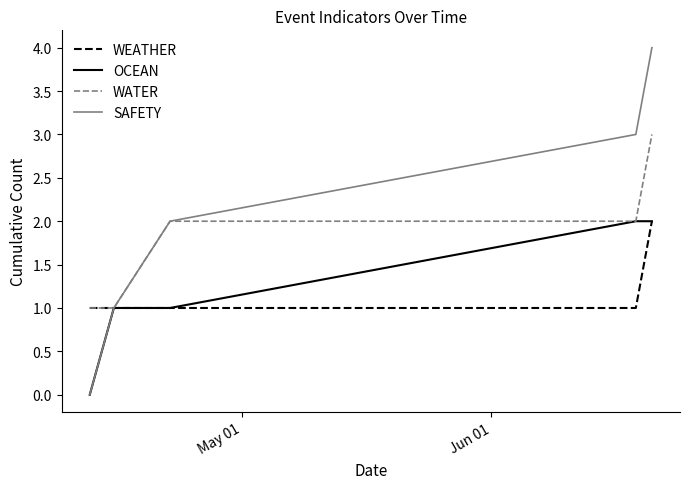

What is the highest value of the SAFETY series?

4